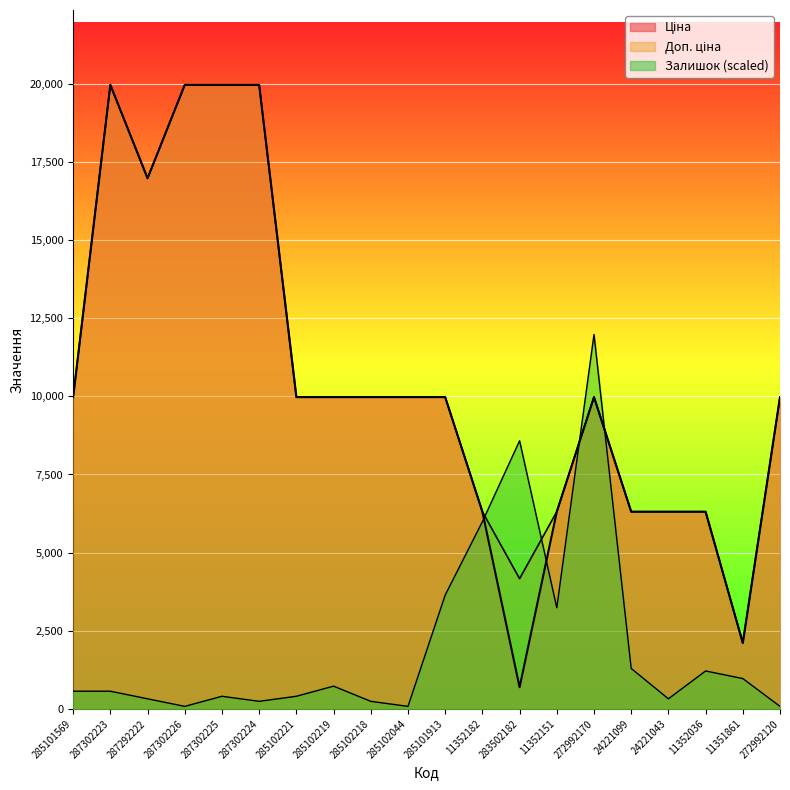

Which series has the widest spread of values?

Ціна